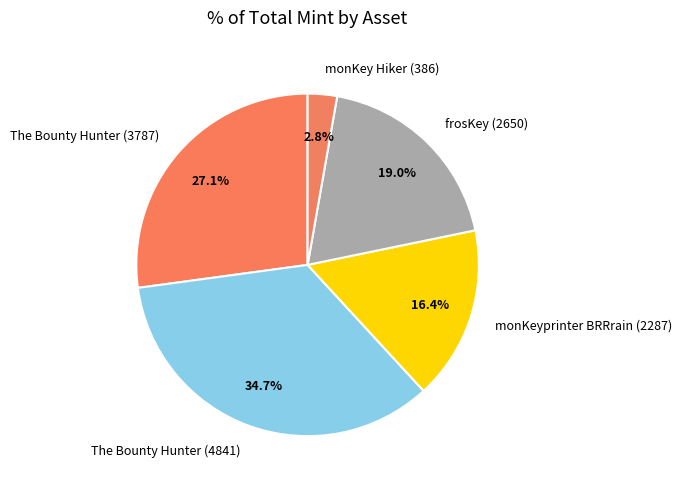

Which has a higher value, The Bounty Hunter (4841) or monKey Hiker (386)?

The Bounty Hunter (4841)